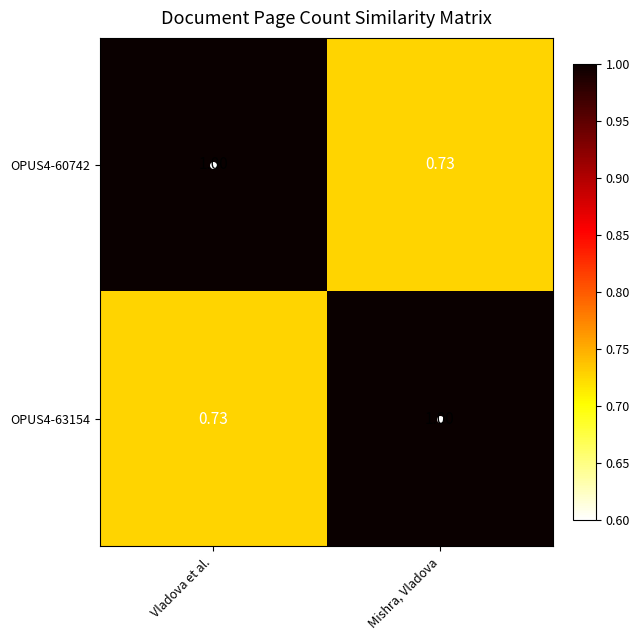

Where is OPUS4-63154 nearest to the value 0?

Vladova et al.